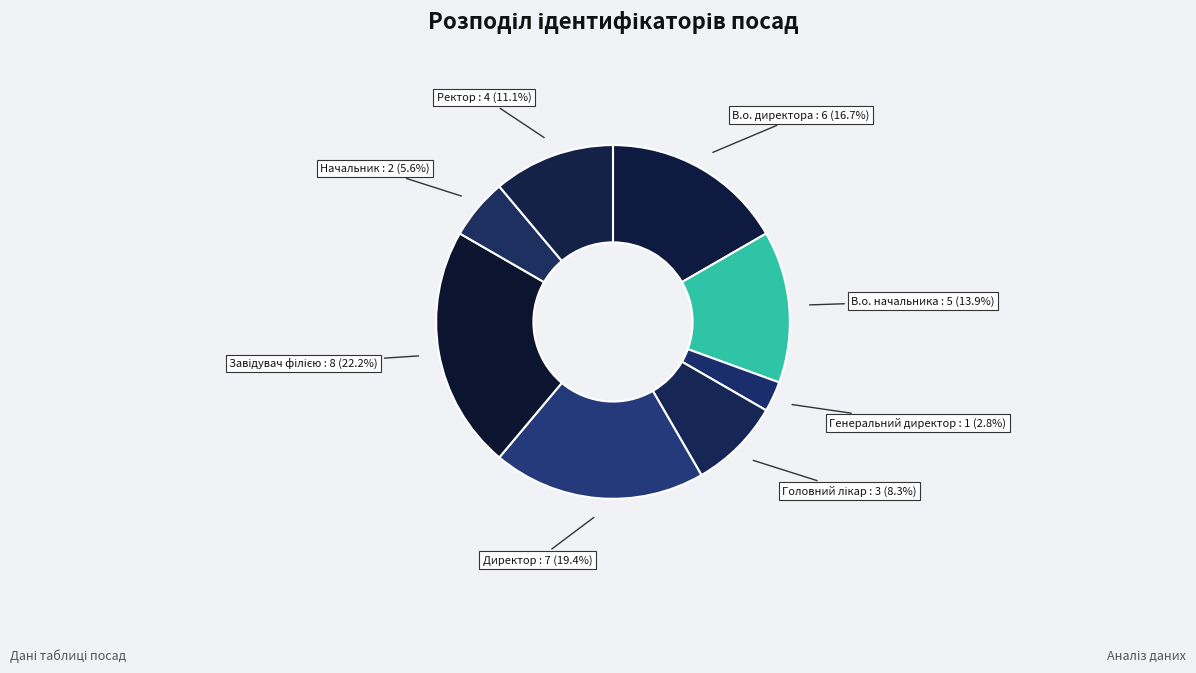

How much of the chart is everything except В.о. директора?

83.3%